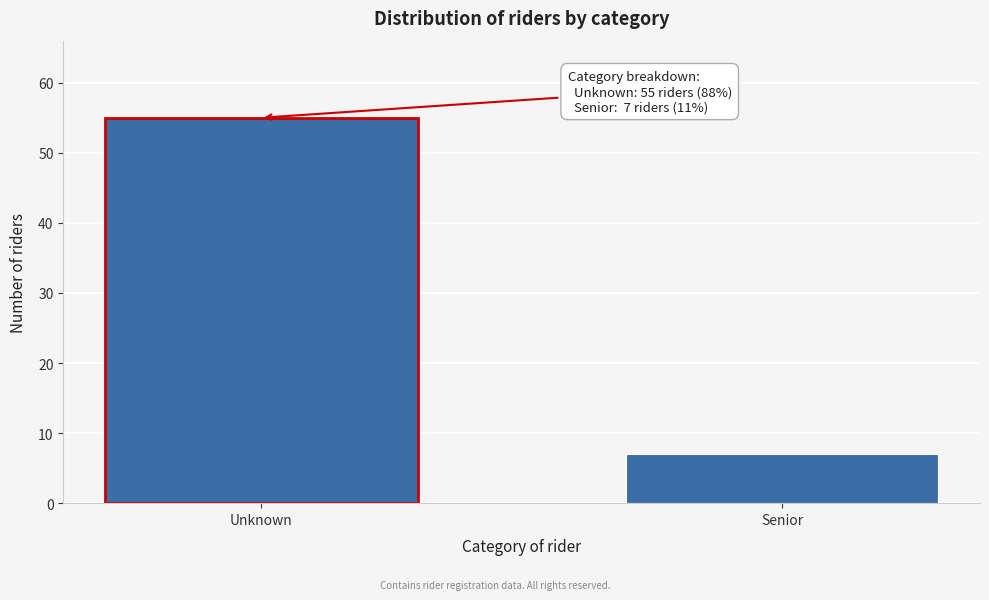

Reading left to right, extract all data points from this chart.

Unknown=55	Senior=7